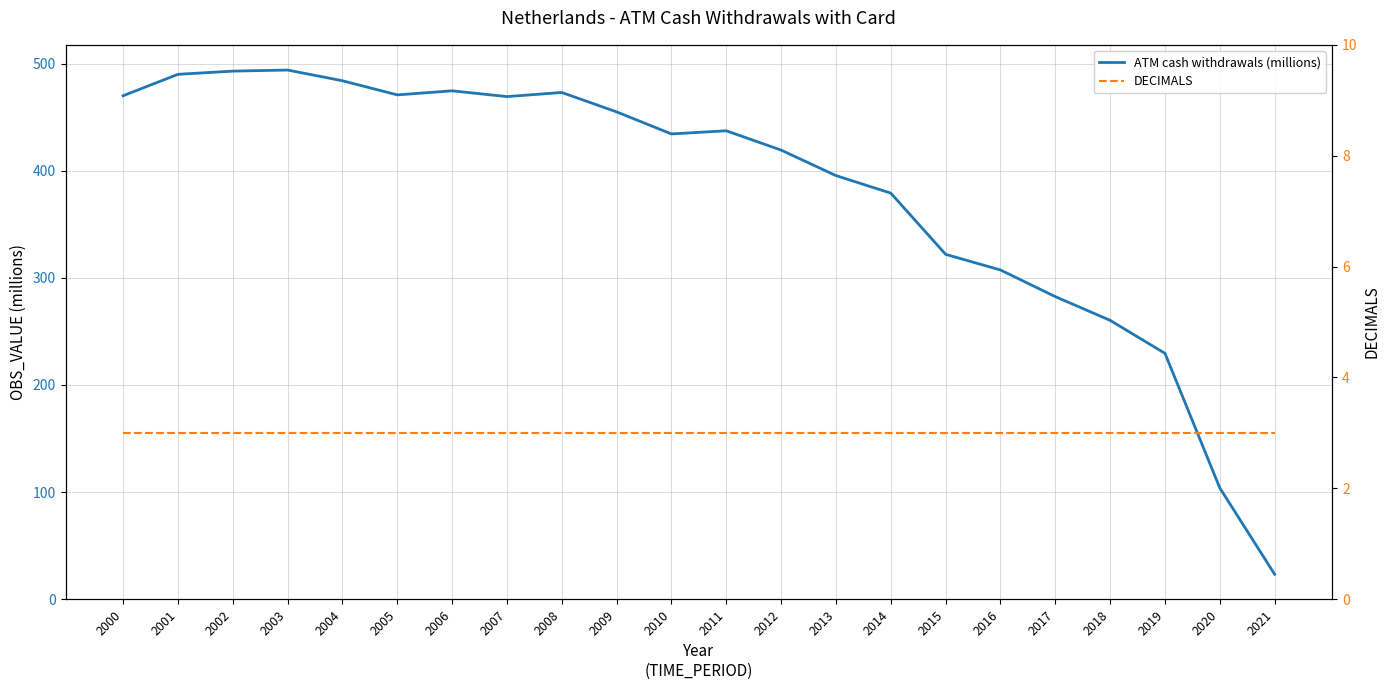

At 2001, list the series in order from smallest to largest.

DECIMALS, ATM cash withdrawals (millions)